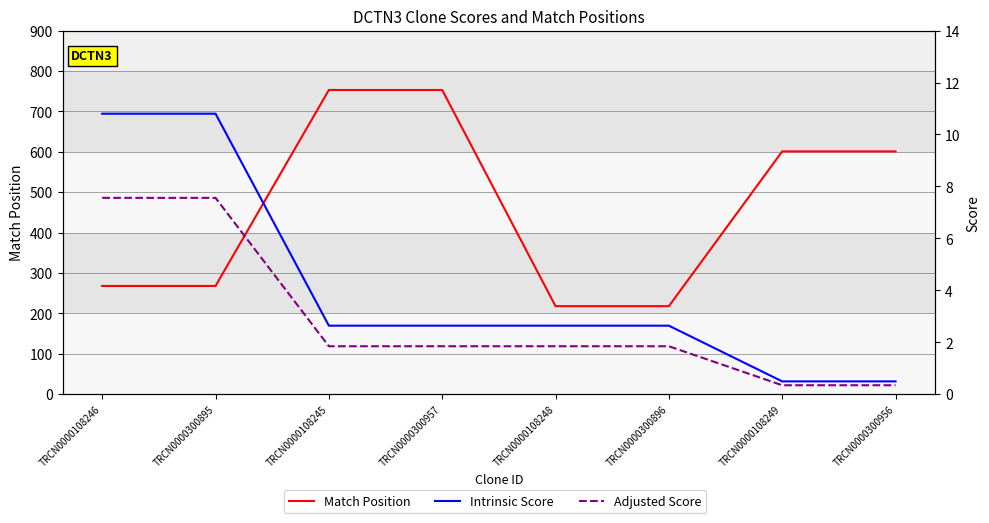

True or false: Intrinsic Score and Adjusted Score intersect in this chart.

False